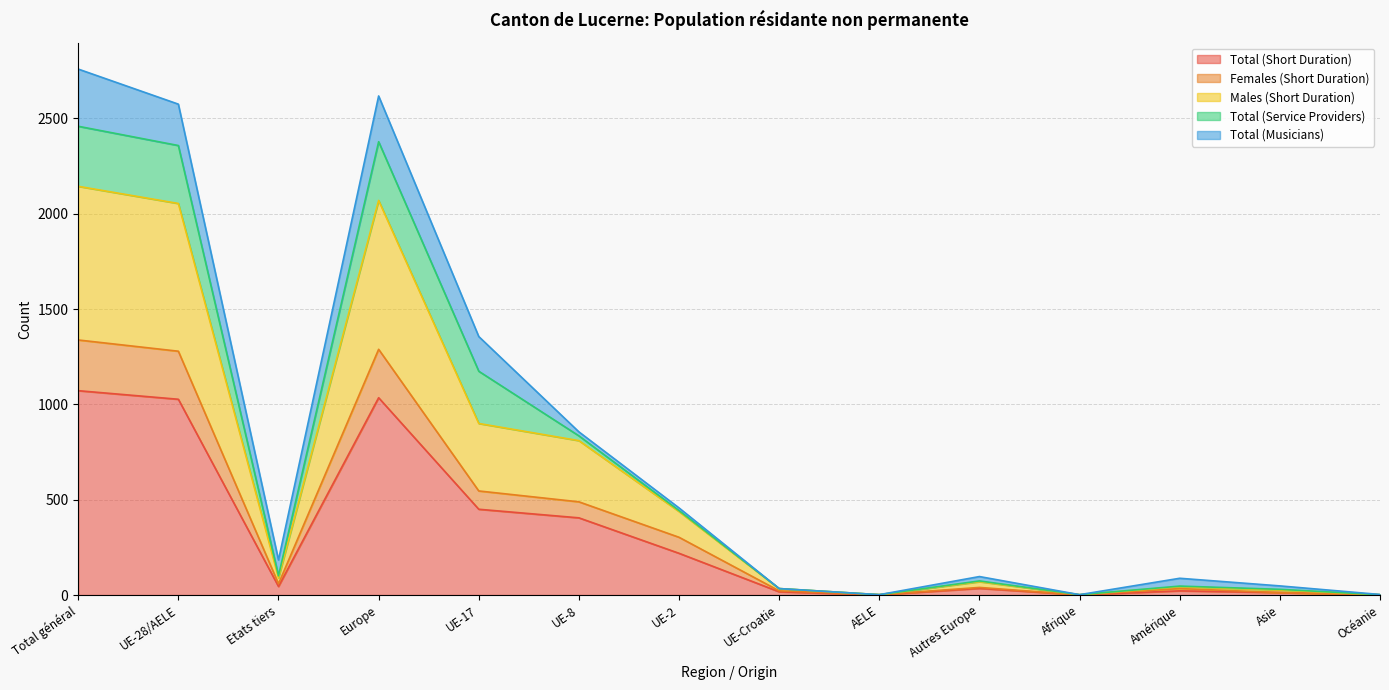

At which category does Males (Short Duration) reach its first local peak?

Europe